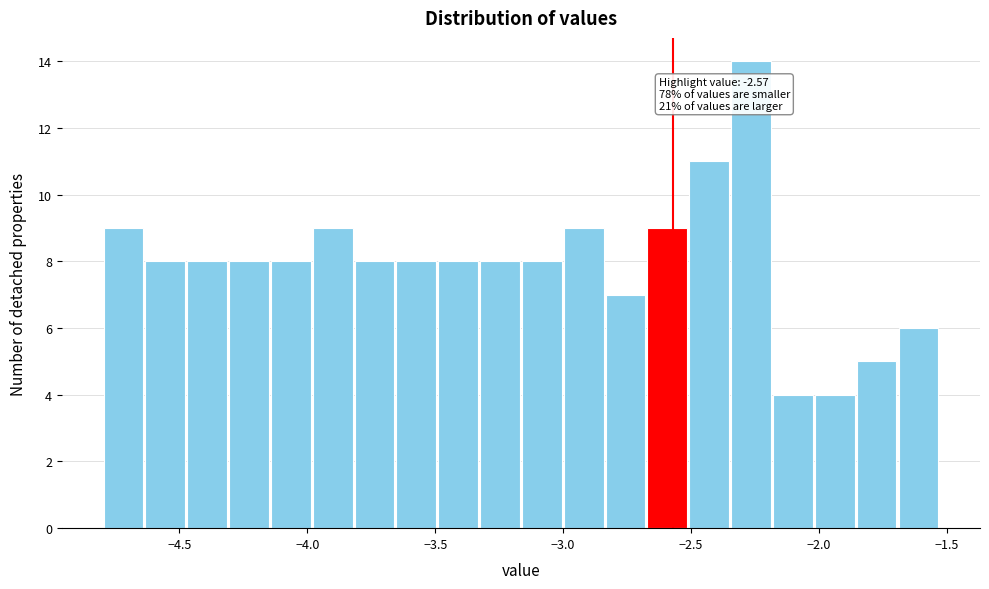

Read against the x-axis, roughly where is the centre of the tallest bar?

-2.25